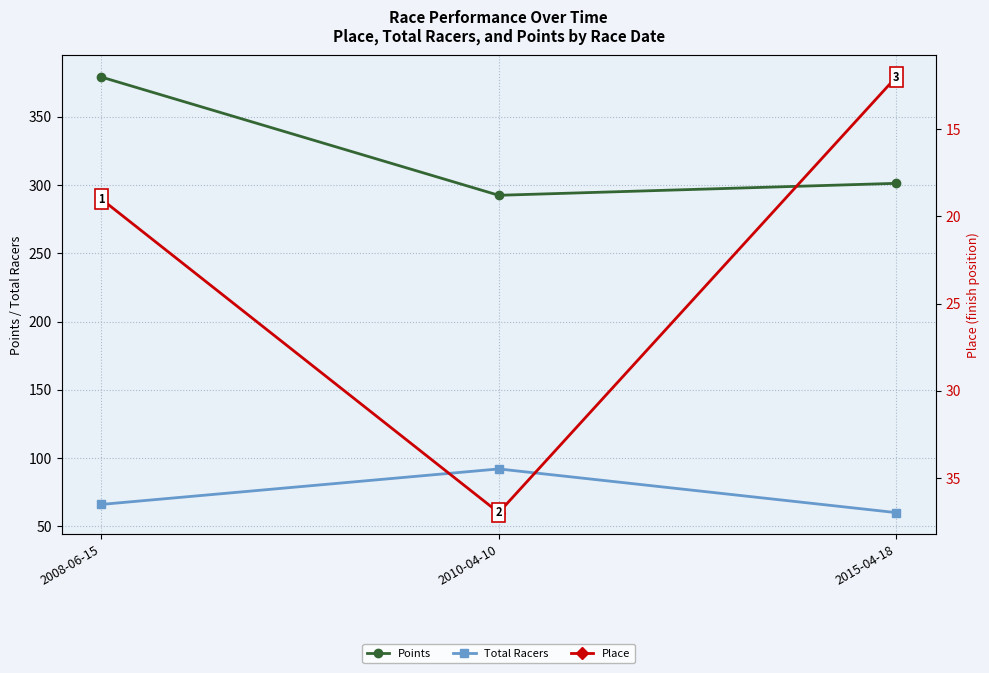

What is the difference between the highest and lowest values at 2015-04-18?

289.2